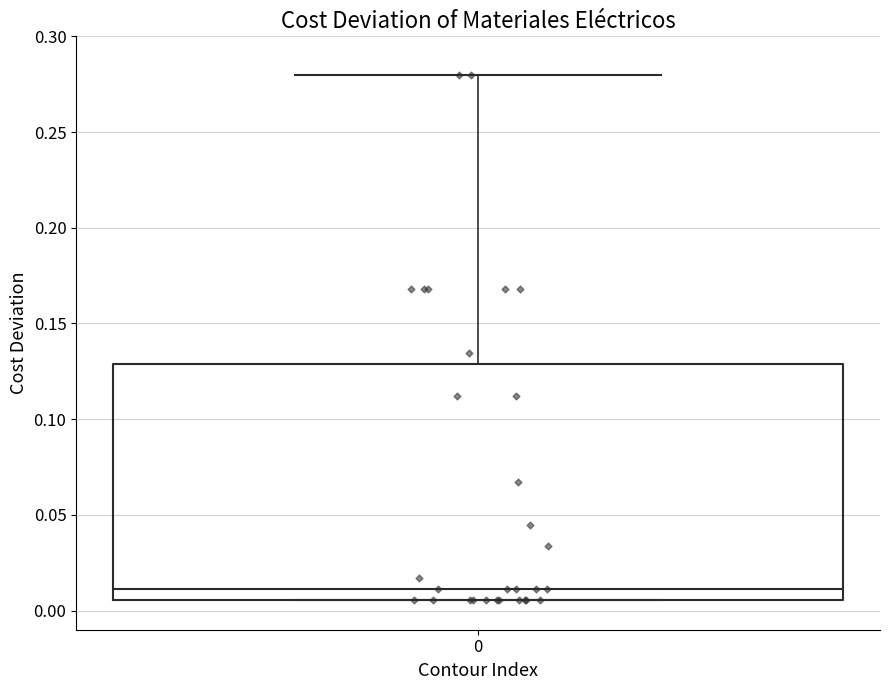

Transcribe this box plot: give where the median line is, the range the box spans, and where the two whiskers end, as read against the y-axis. The values are not printed on the chart, so give them approximately, as read against the axis.

median 0.010, box 0.005 to 0.130, whiskers 0.005 to 0.280